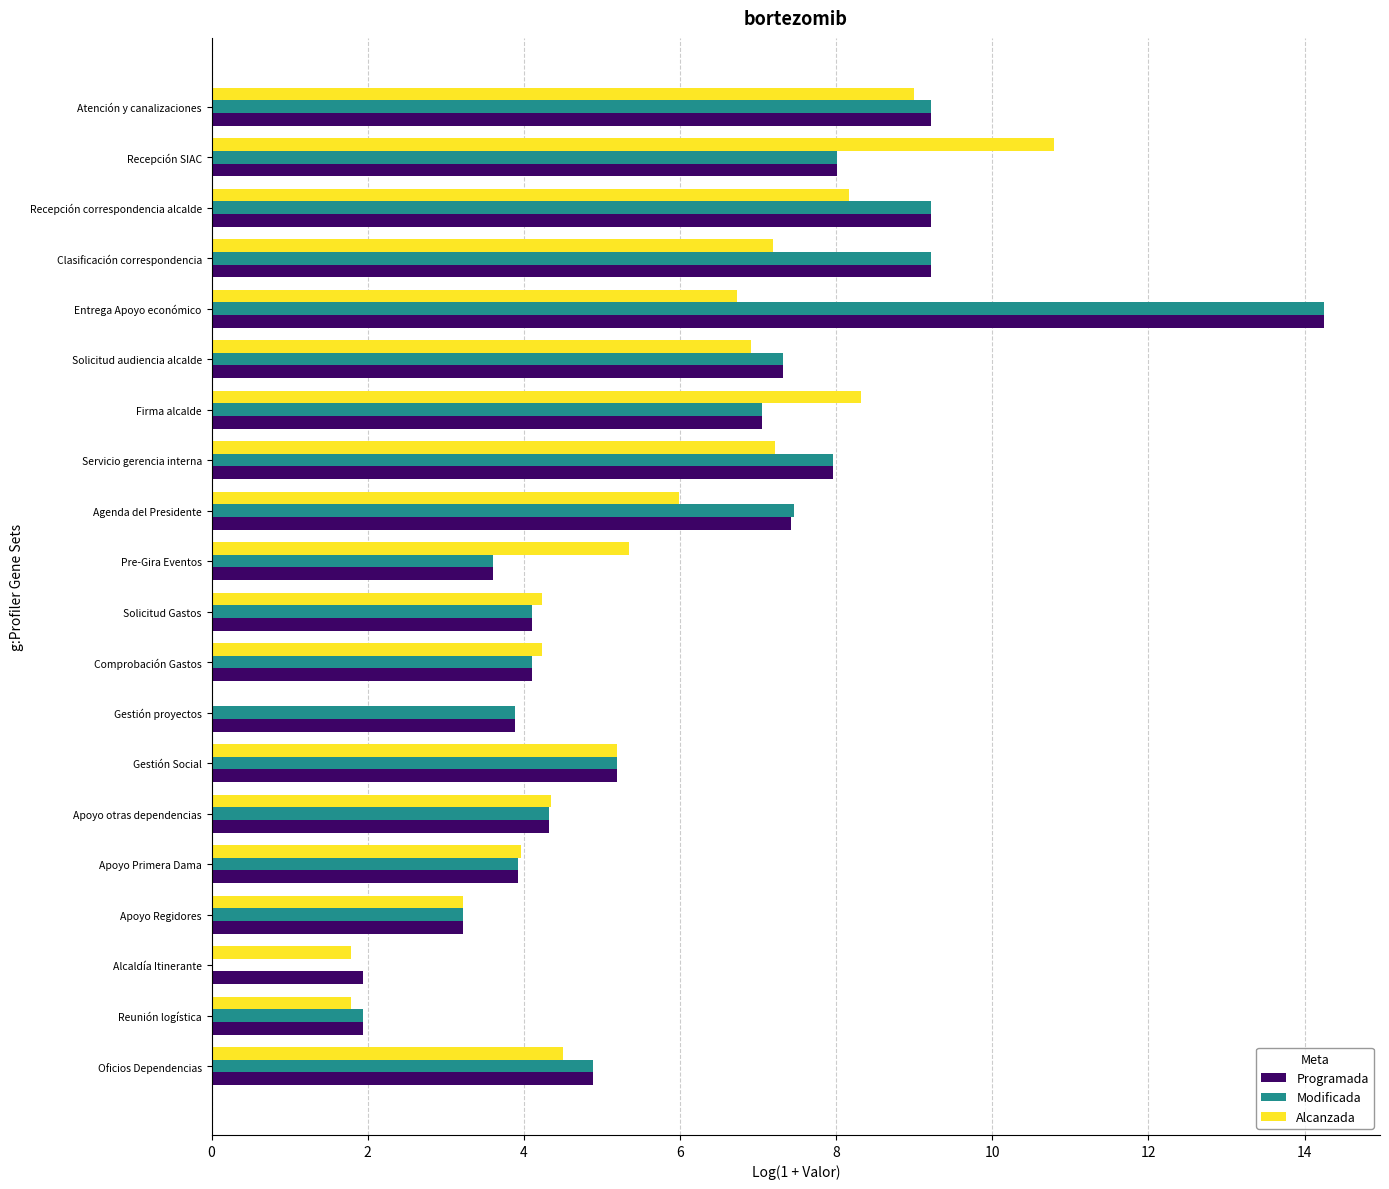

What is the sum of the Modificada values at Atención y canalizaciones and Oficios Dependencias?

14.1